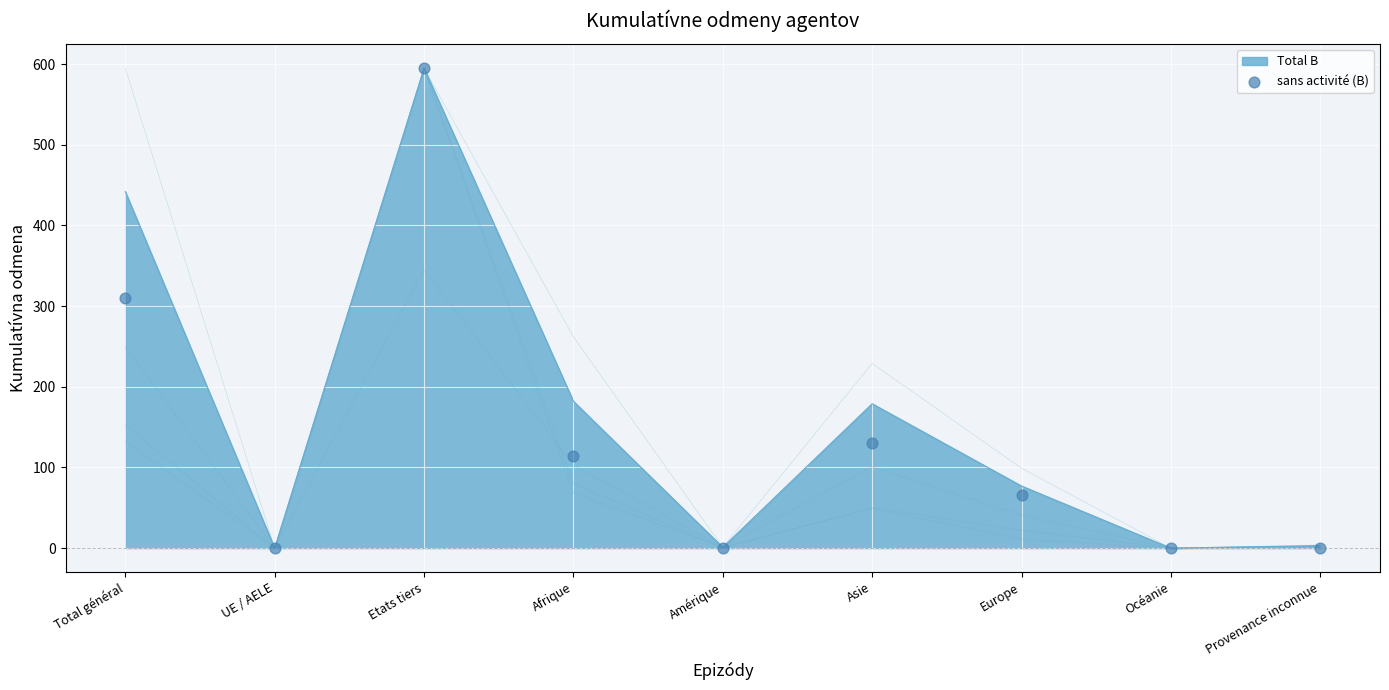

Which has a higher value, Etats tiers or Afrique?

Etats tiers